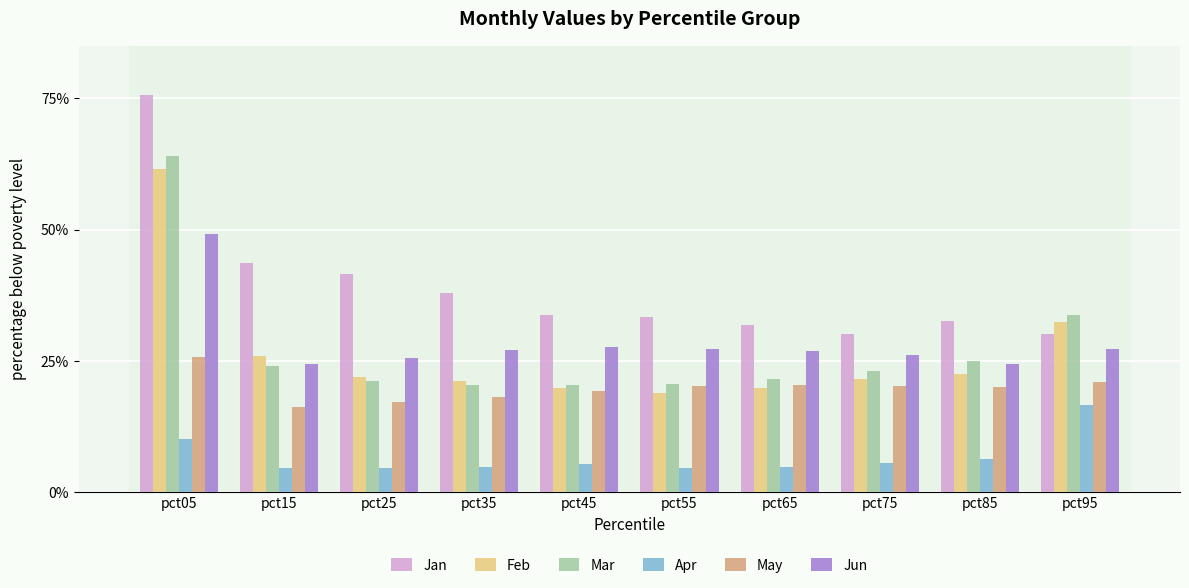

At which category does the chart reach its minimum across all series?

pct25